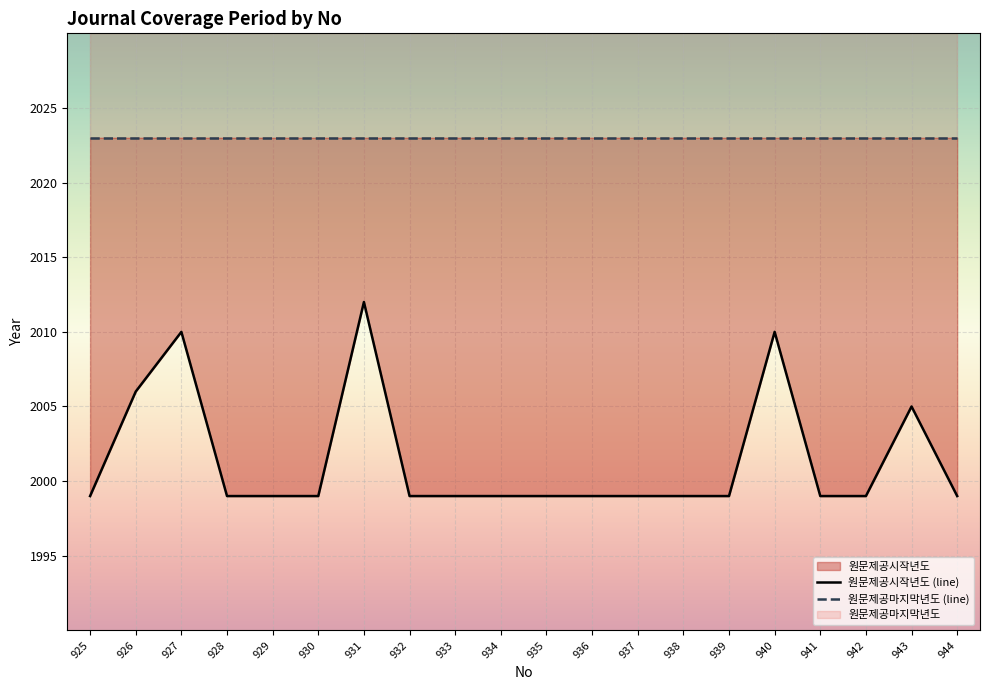

How many interior local peaks (higher than both neighbors) does the data have?

4